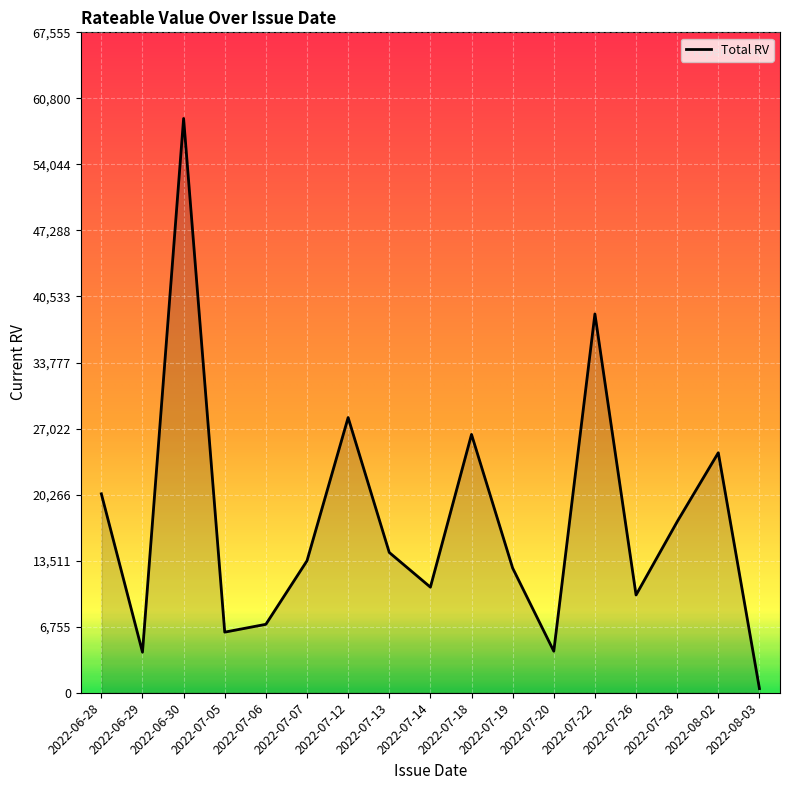

What is the ratio of the value at 2022-06-28 to the value at 2022-07-28?

1.2